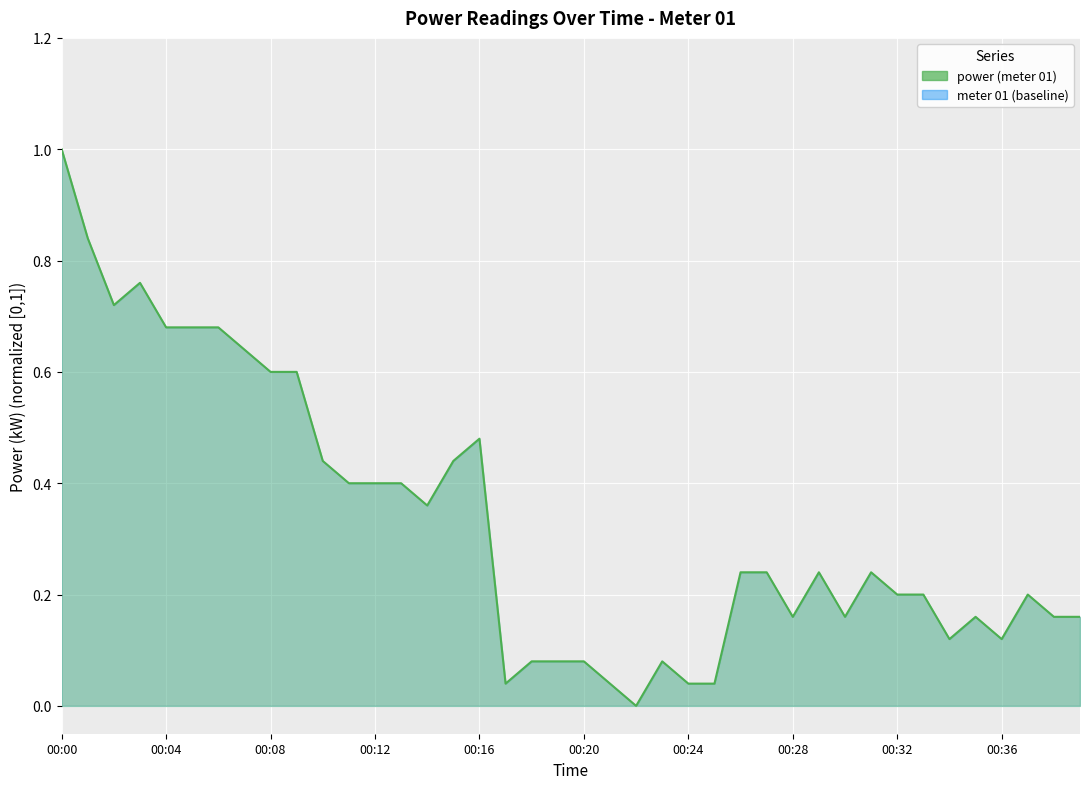

What is the difference between the maximum and minimum values?

1.0